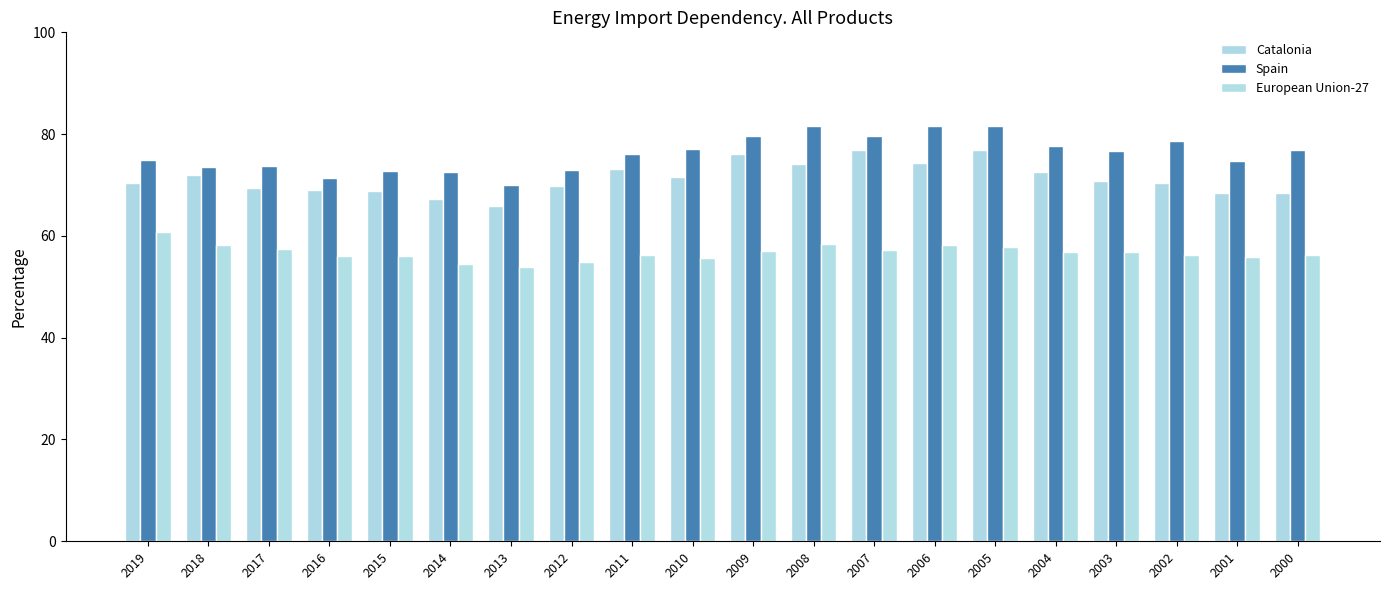

What is the difference between the European Union-27 values at 2017 and 2008?

0.9